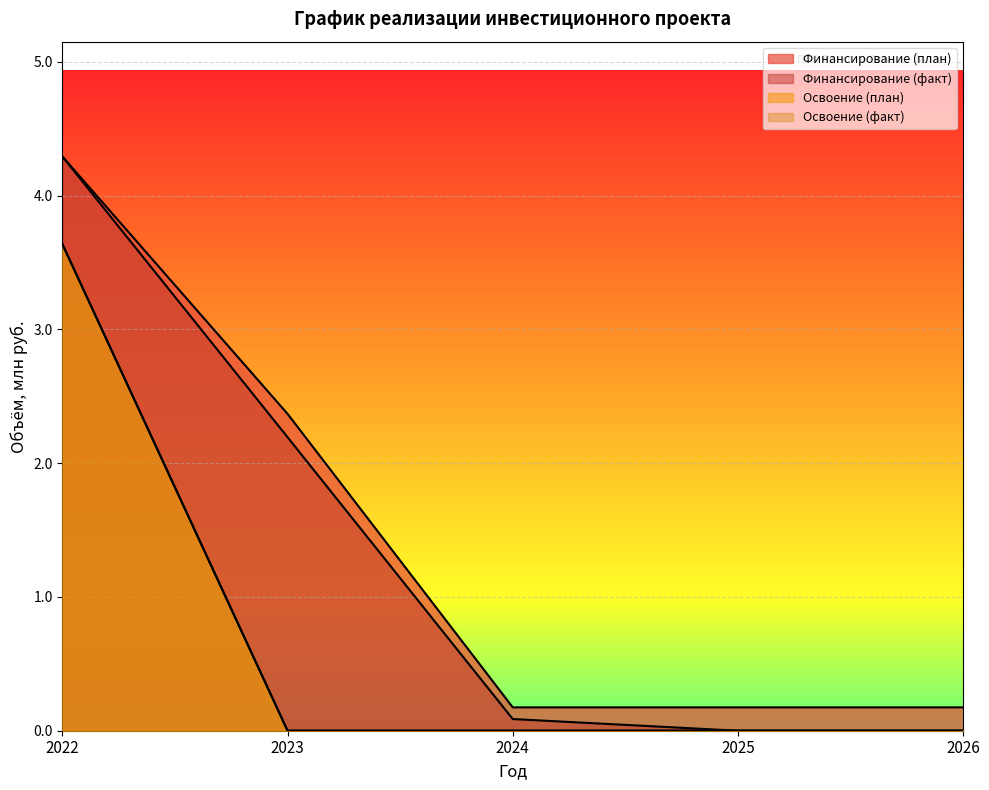

Is the value of Финансирование (факт) at 2024 greater than the value of Освоение (план) at 2024?

Yes